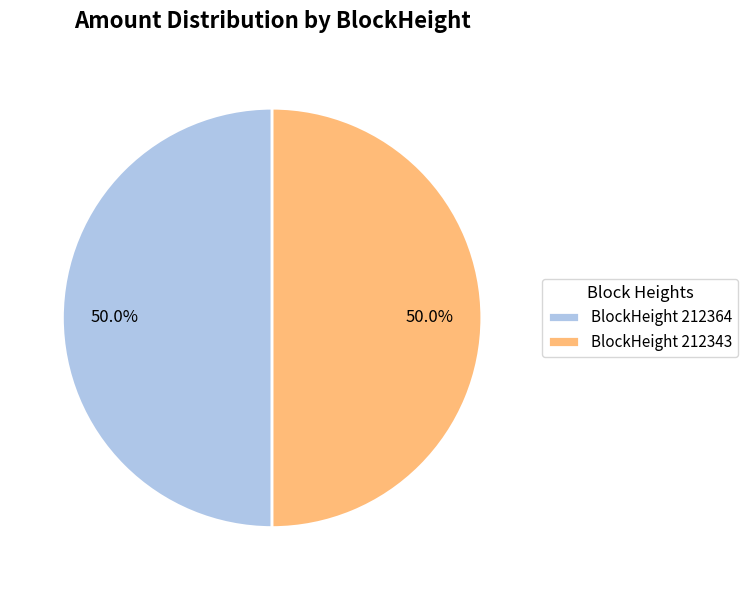

What portion of the pie excludes BlockHeight 212364?

50.0%